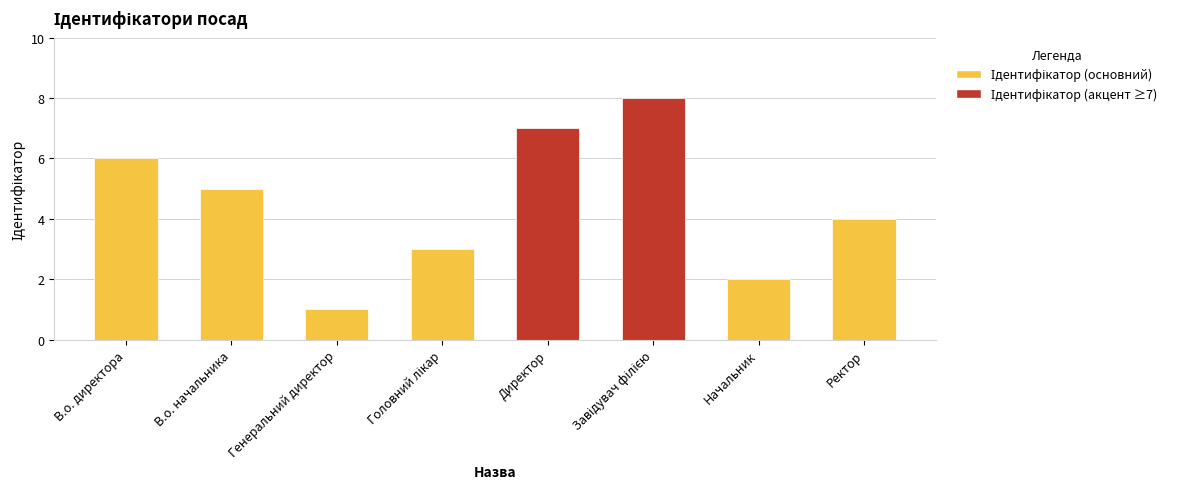

How many series are shown in this chart?

1